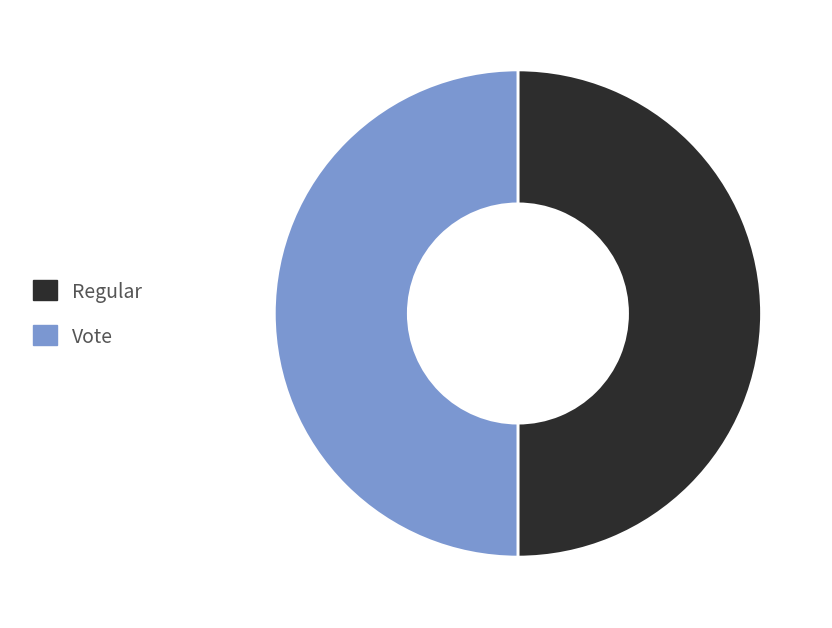

Is the sum of Vote and Regular greater than half?

Yes